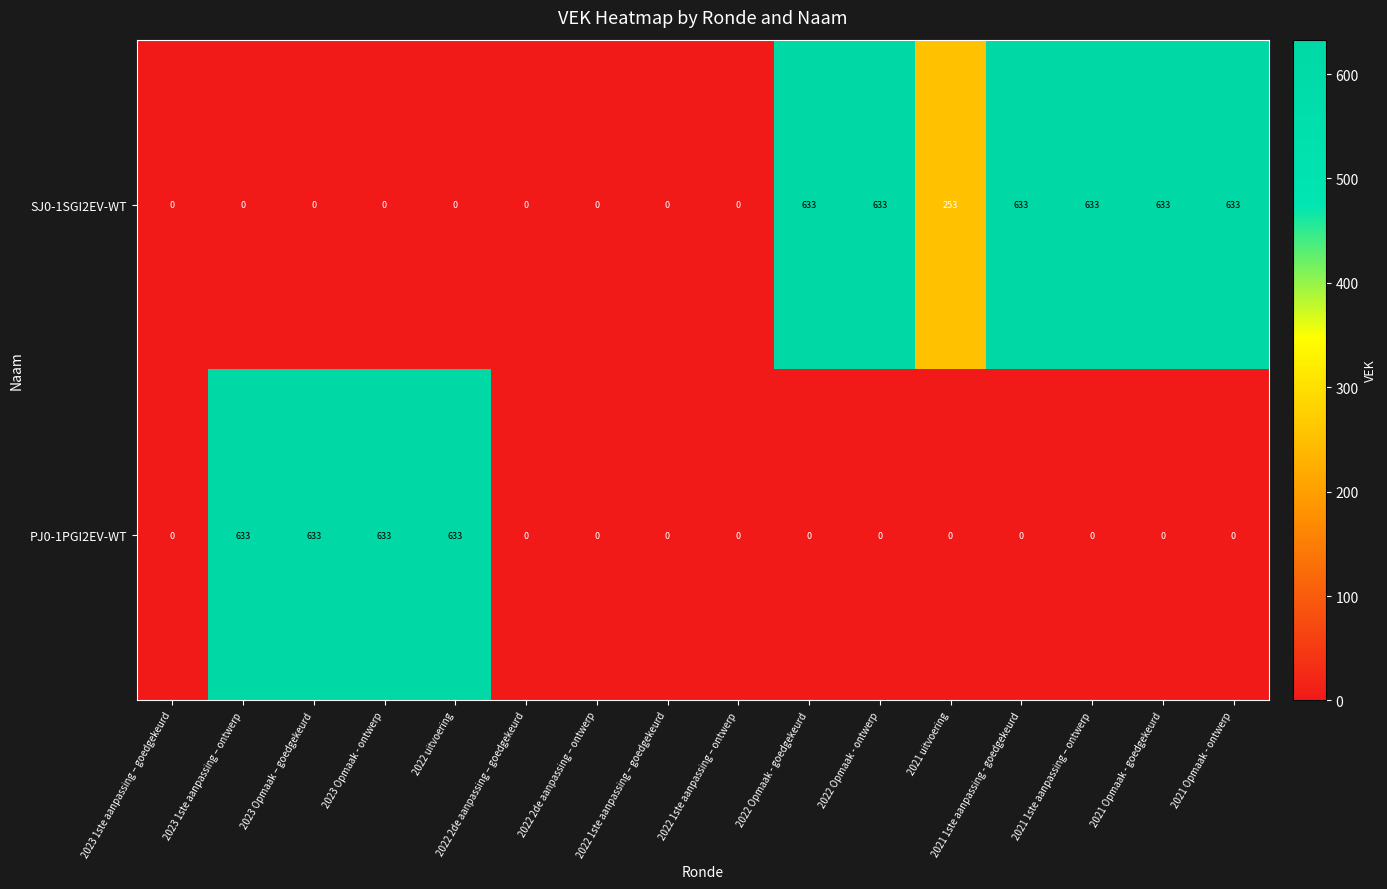

At 2022 uitvoering, list the series in order from smallest to largest.

SJ0-1SGI2EV-WT, PJ0-1PGI2EV-WT